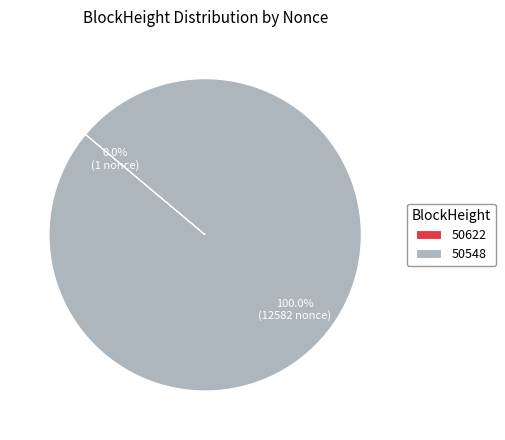

What percentage is the 50548 slice, to the nearest percent?

100%